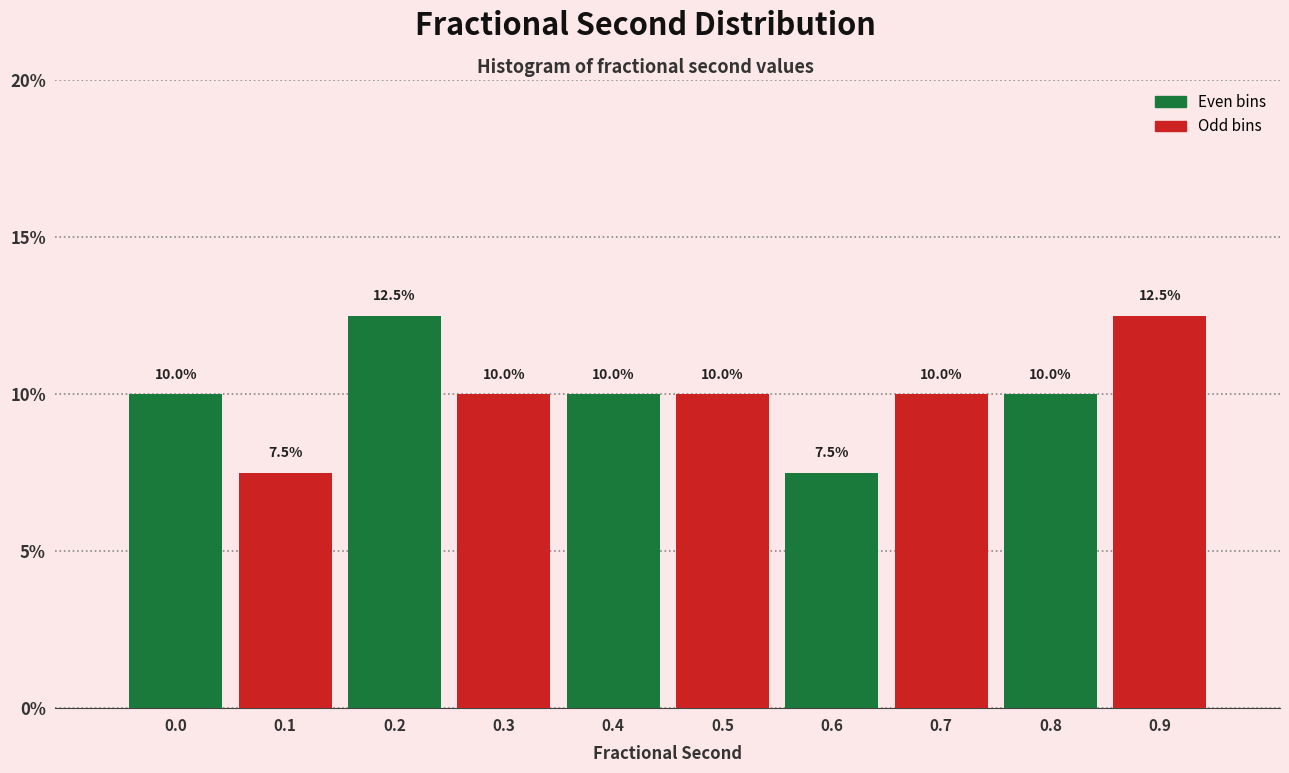

Reading right to left, what are all the values shown in this chart?

0.9=12.5	0.8=10.0	0.7=10.0	0.6=7.5	0.5=10.0	0.4=10.0	0.3=10.0	0.2=12.5	0.1=7.5	0.0=10.0